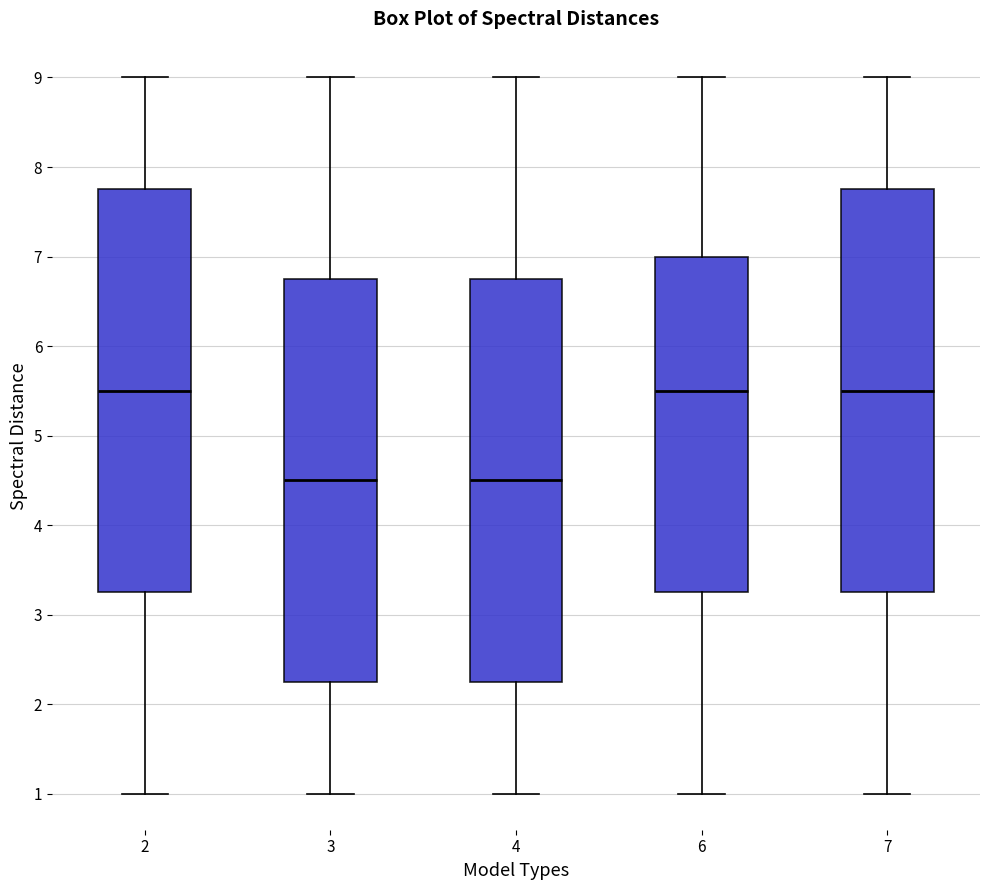

Where is the upper edge of the box at x = 3 on the y-axis? The values are not printed on the chart, so give them approximately, as read against the axis.

6.8